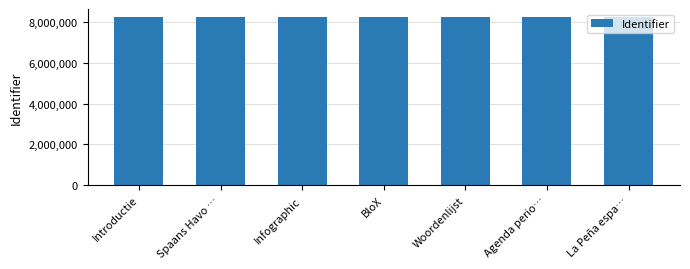

What is the value of the 1st bar from the left?

8246644